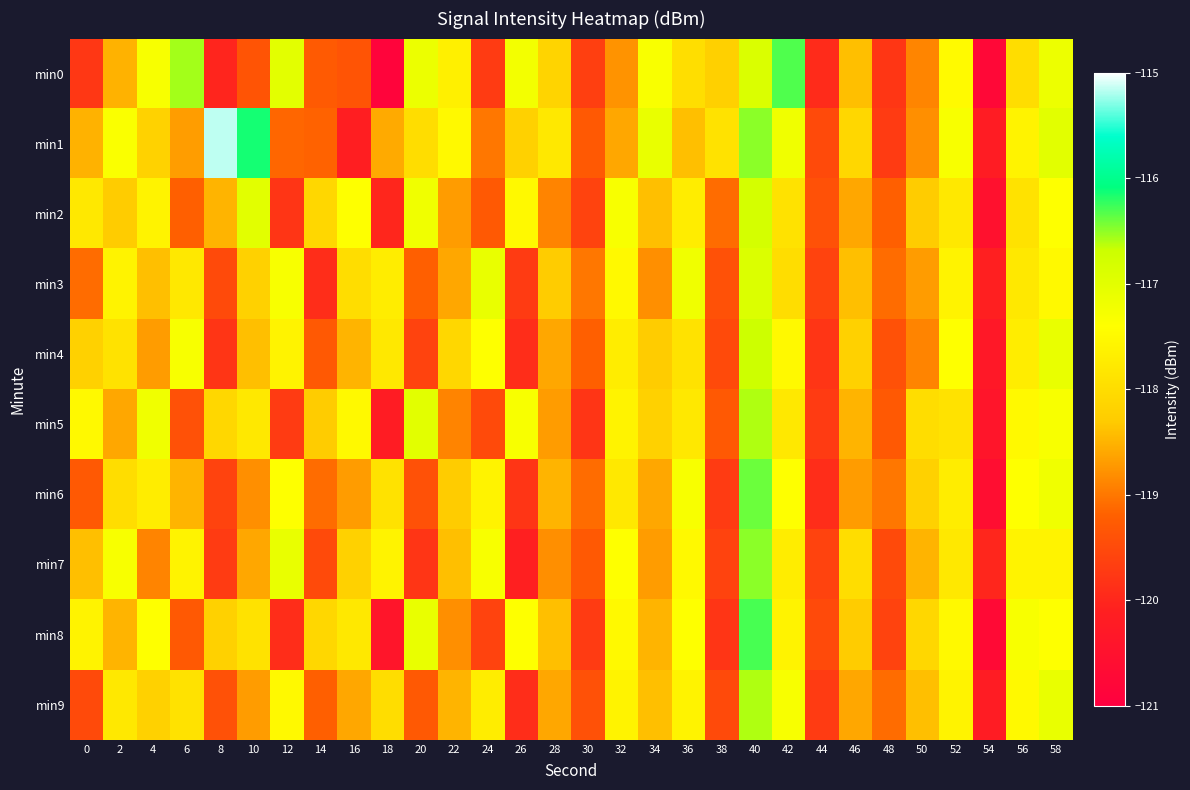

Which category has the highest value across all series?

8